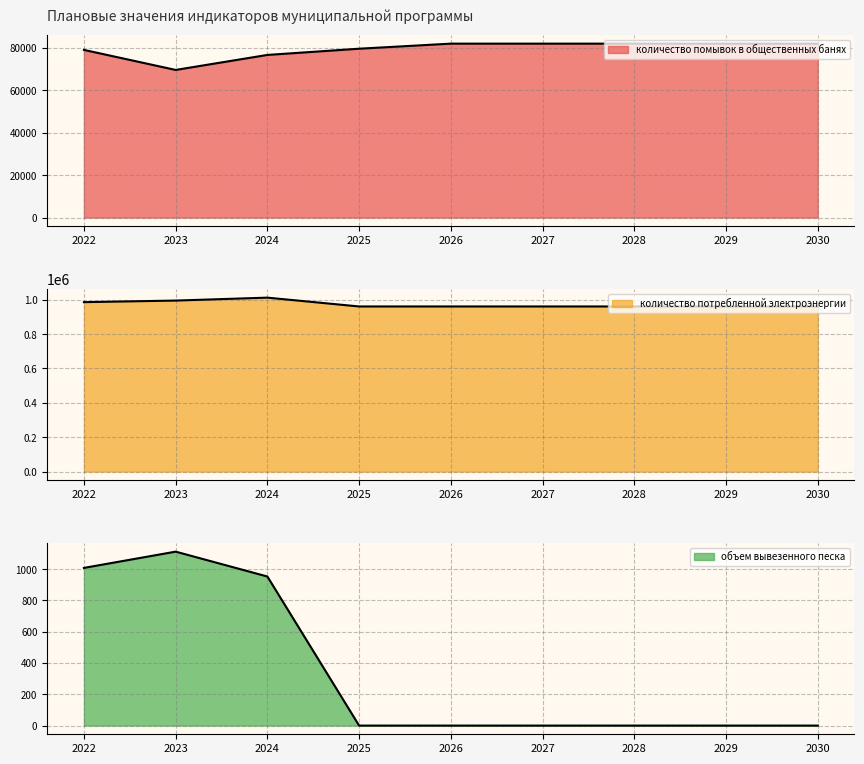

Which series has the largest range (max minus min)?

количество потребленной электроэнергии